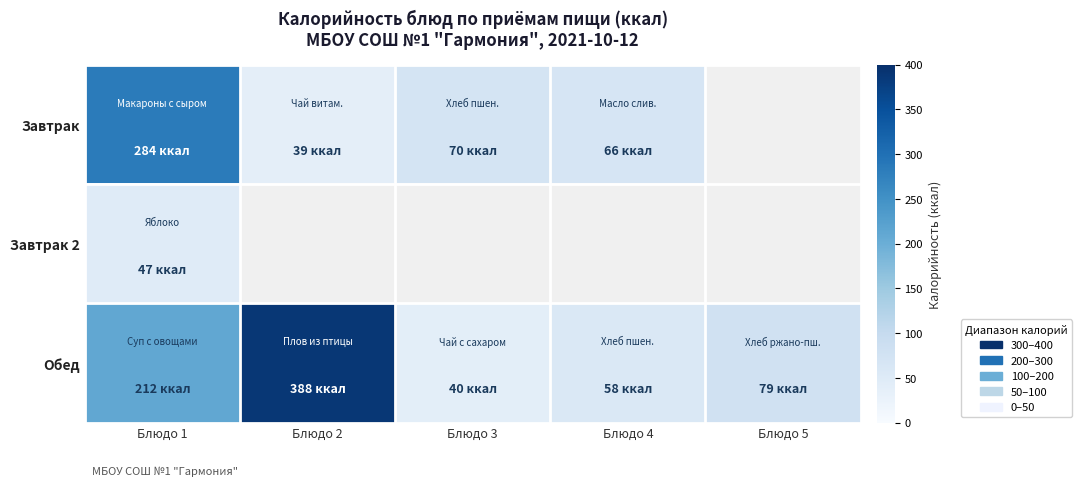

Which series has the largest range (max minus min)?

Обед